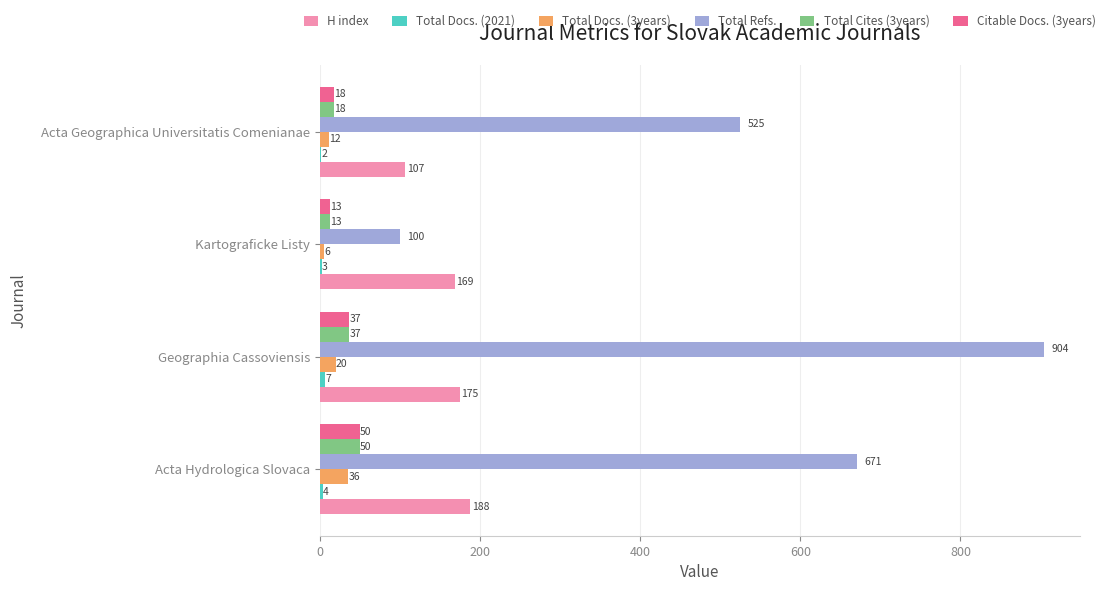

Between Acta Hydrologica Slovaca and Kartograficke Listy, which series saw the biggest shift?

Total Refs.